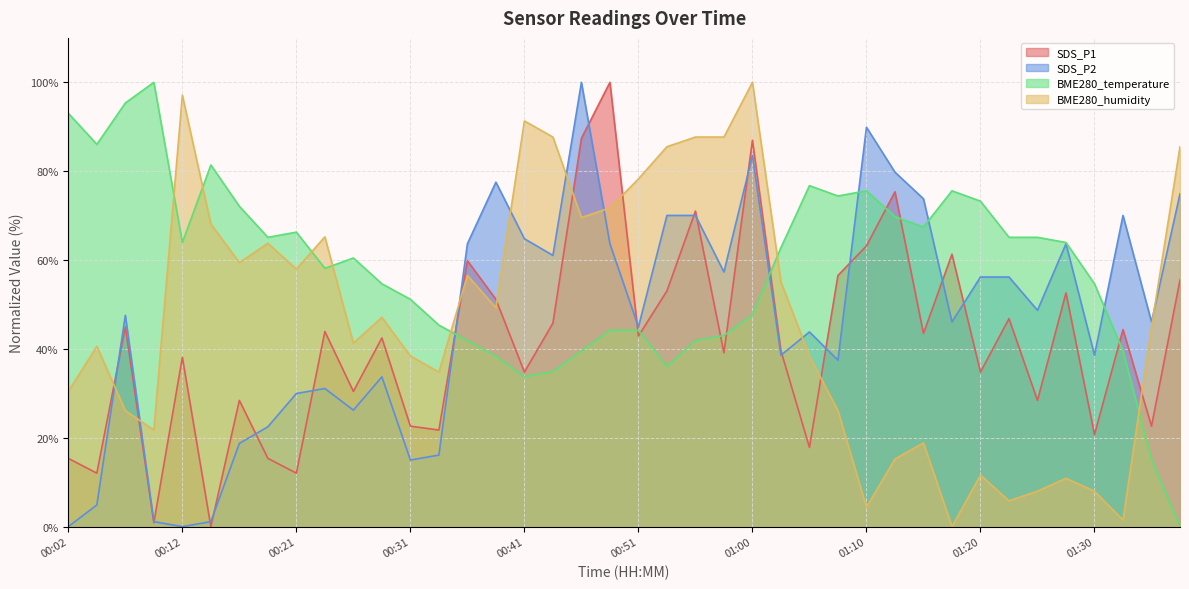

At which category does BME280_temperature reach its first local valley?

00:04